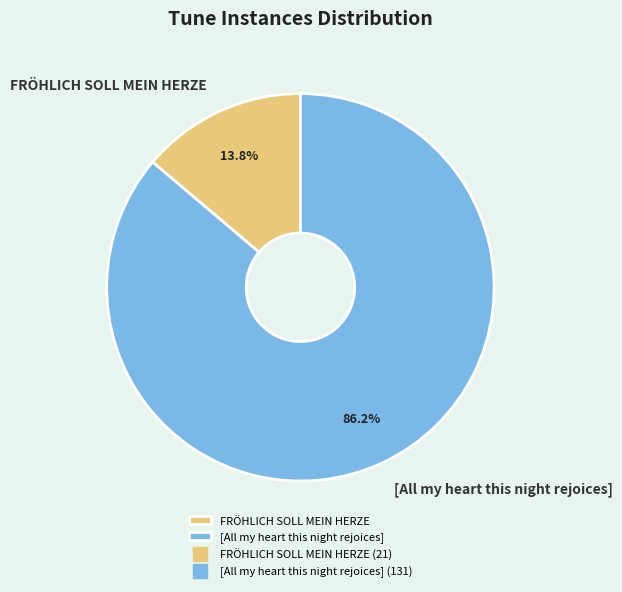

How many segments does this pie chart have?

2